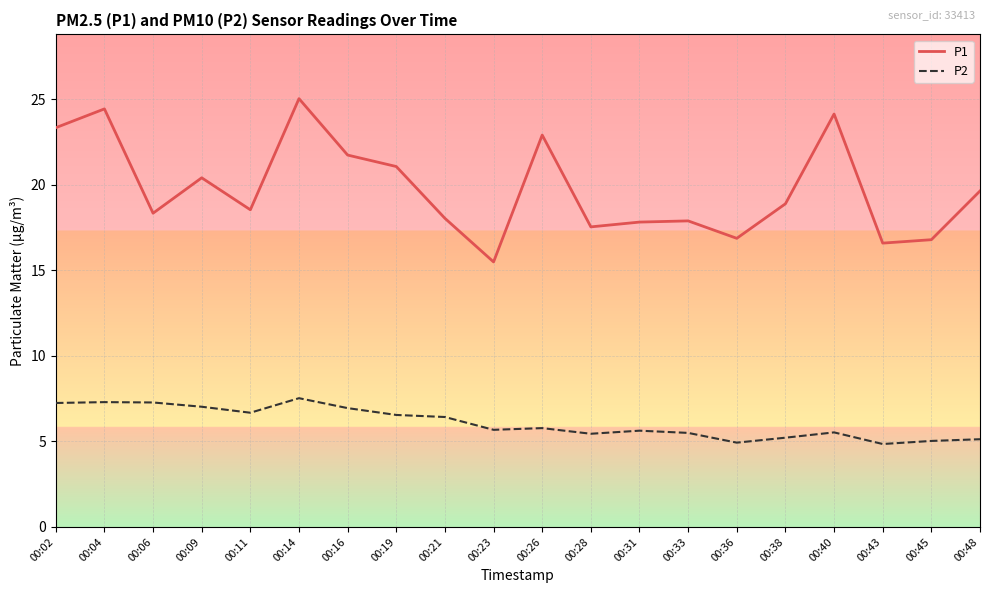

What is the total value across all series at 00:38?

24.1